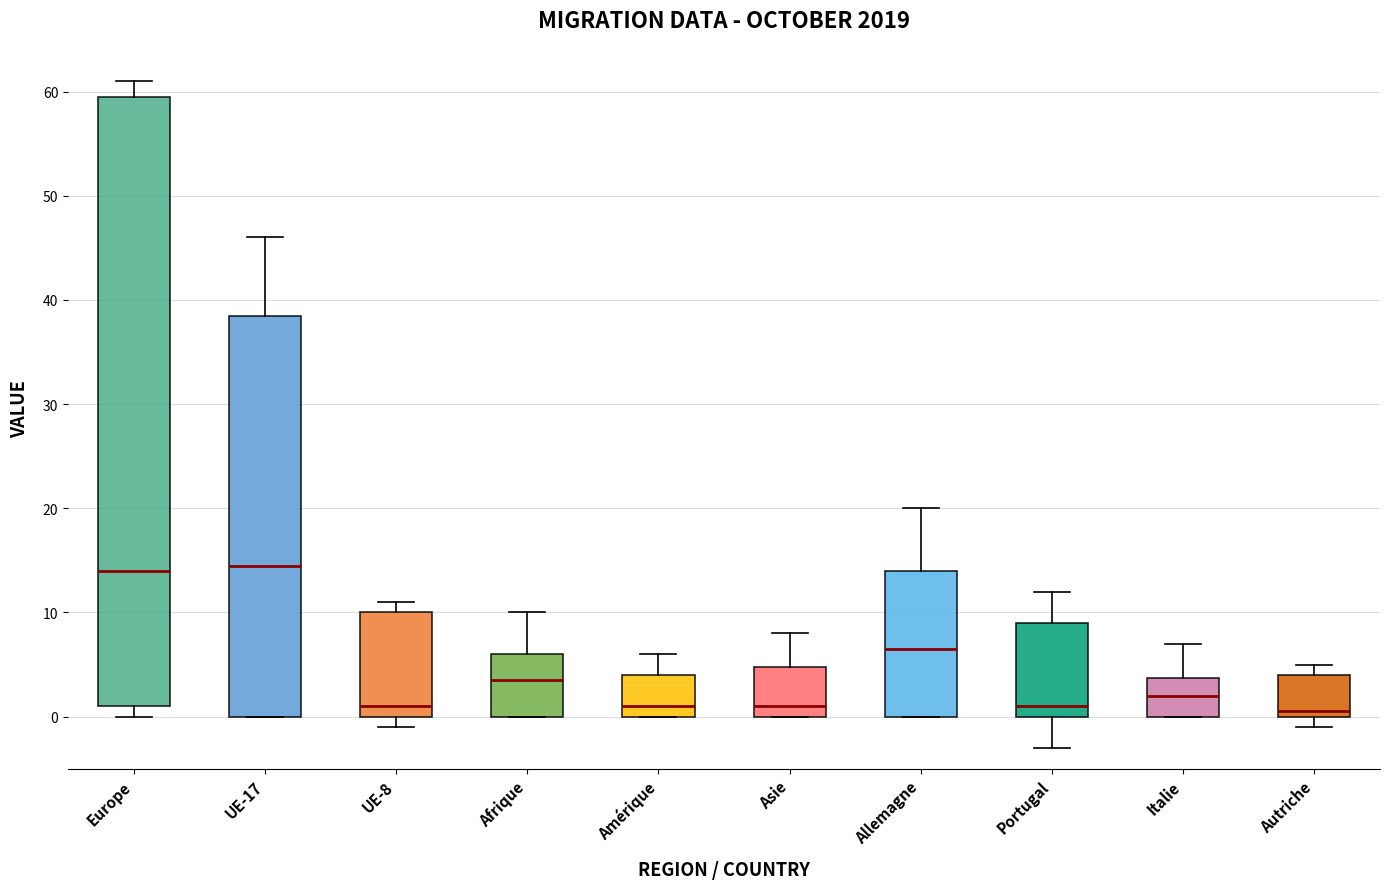

Where is the lower edge of the box for Italie on the y-axis? The values are not printed on the chart, so give them approximately, as read against the axis.

0